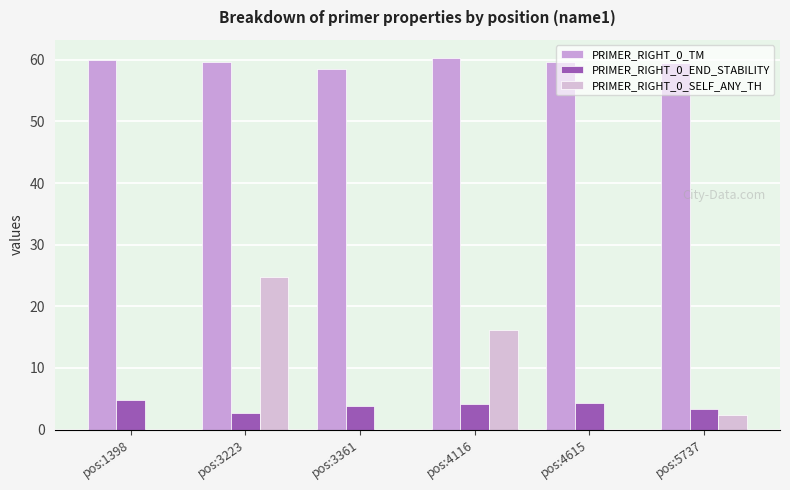

How many series are shown in this chart?

3